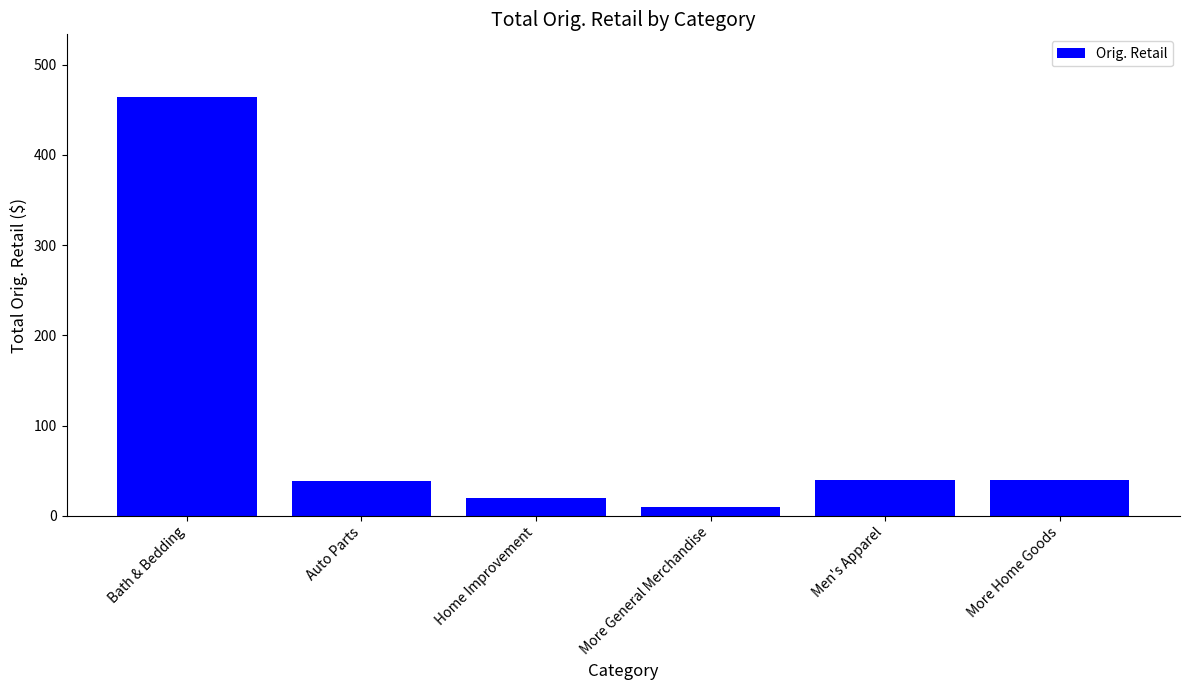

How many values are below 39?

3